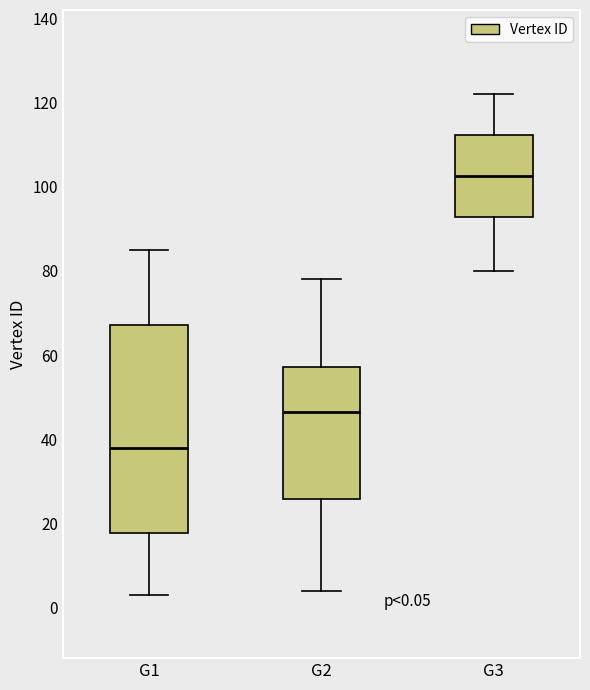

Which box has the lowest median line?

G1